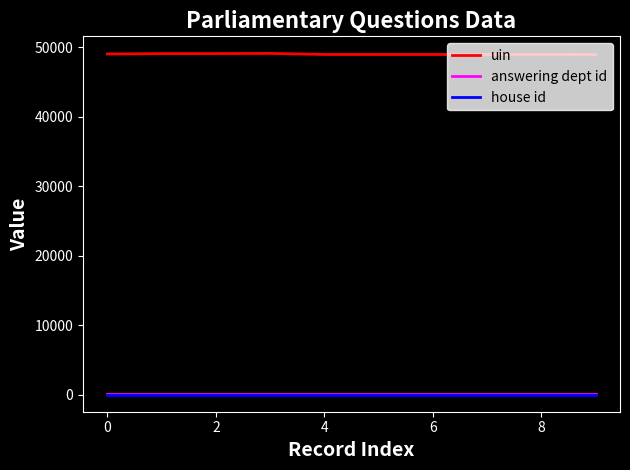

Which series has the largest total across all categories?

uin